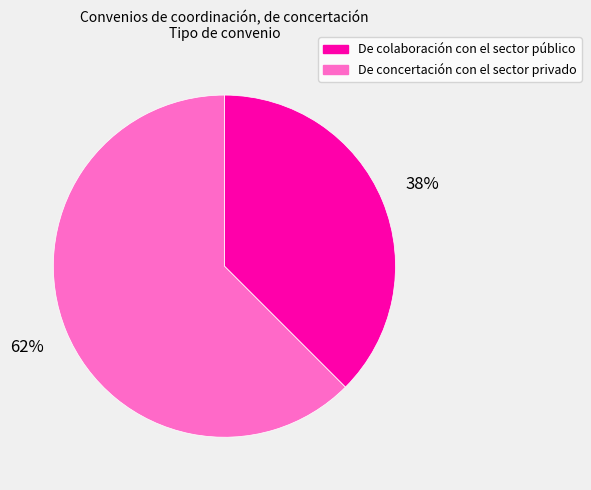

Which category accounts for the majority?

De concertación con el sector privado